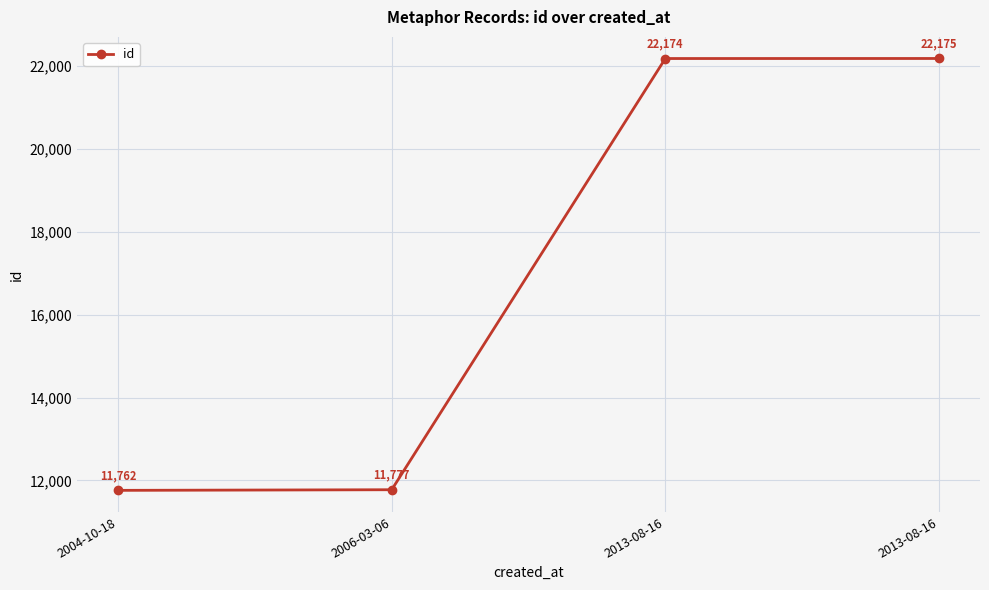

What is the average value?

16972